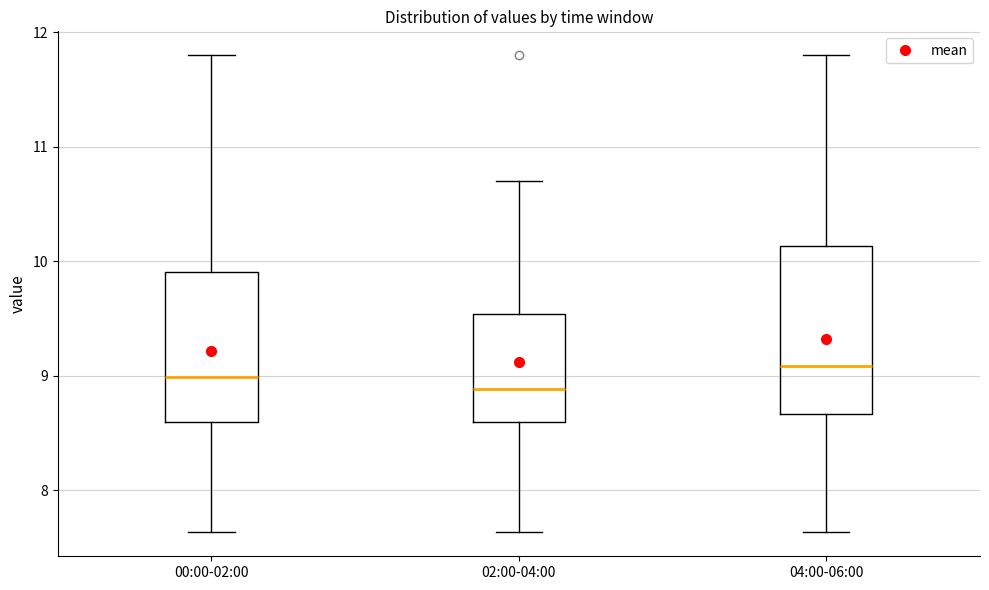

Where does the lower whisker of the box for 04:00-06:00 end on the y-axis? The values are not printed on the chart, so give them approximately, as read against the axis.

7.6